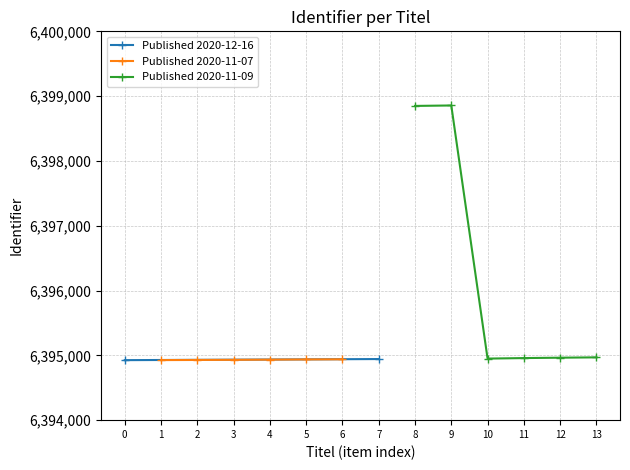

What is the maximum value for Published 2020-11-07?

6394939